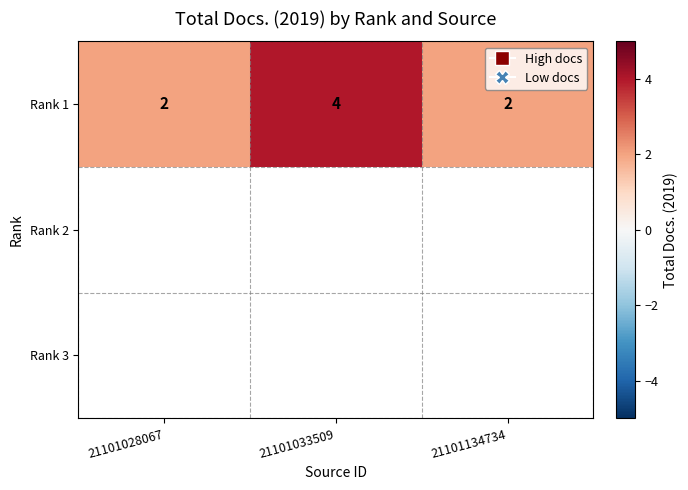

What is the minimum value shown in the chart?

2